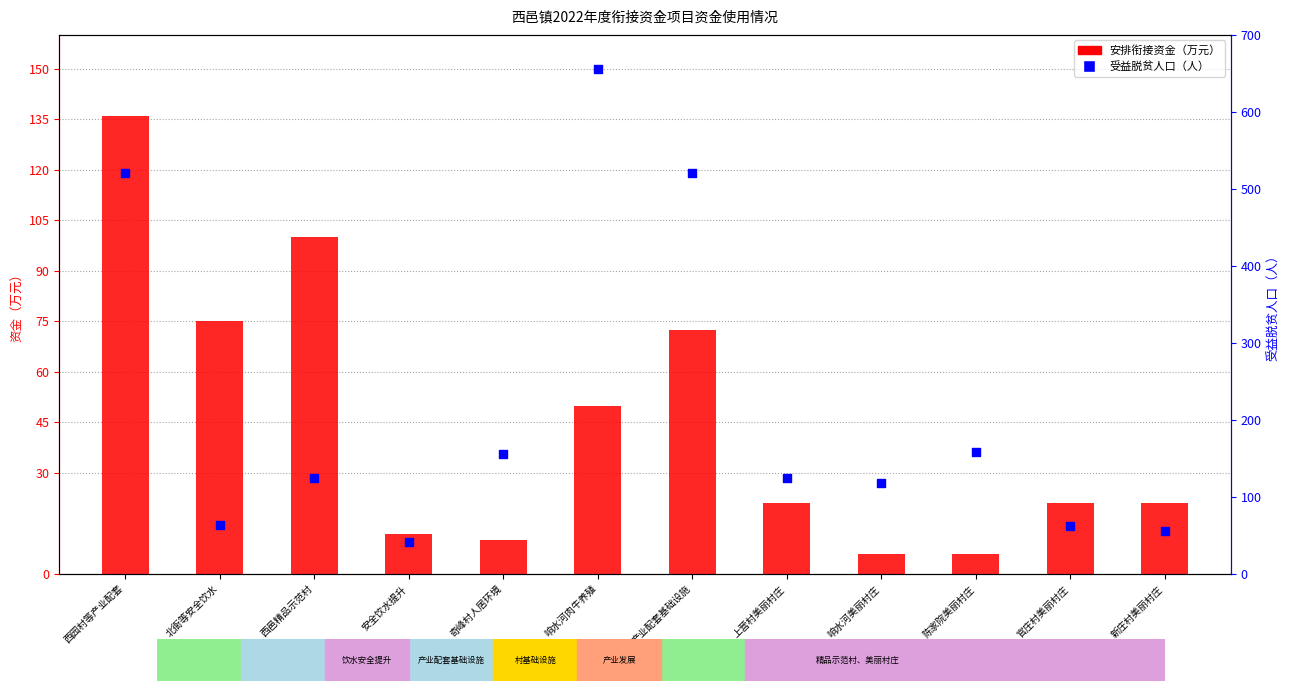

Which series has the largest total across all categories?

受益脱贫人口（人）